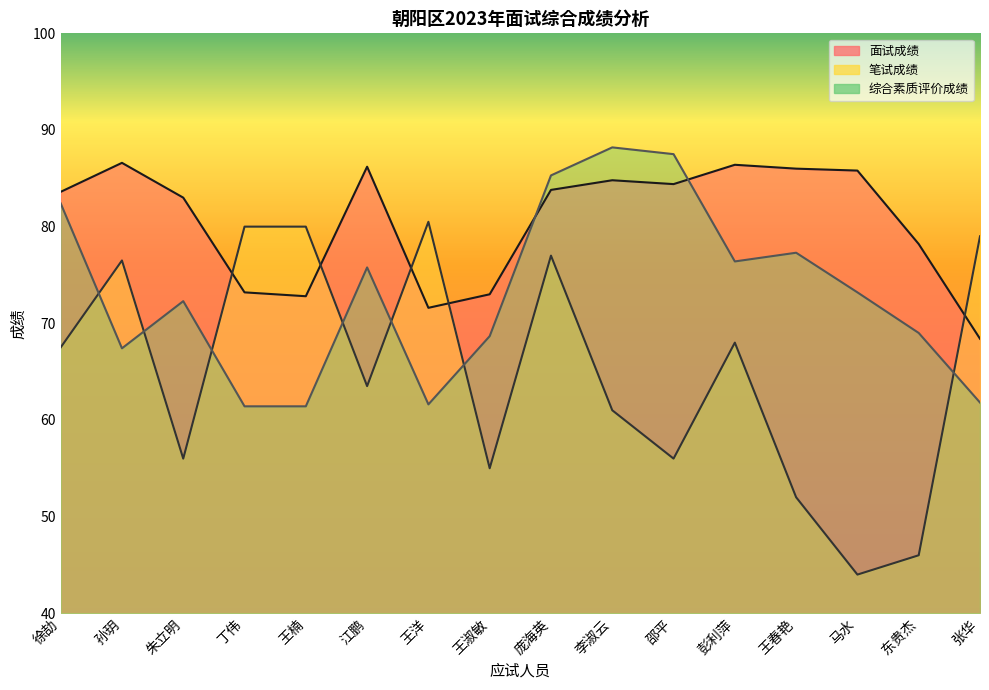

In 综合素质评价成绩, how many points are higher than both neighbors (excluding endpoints)?

4